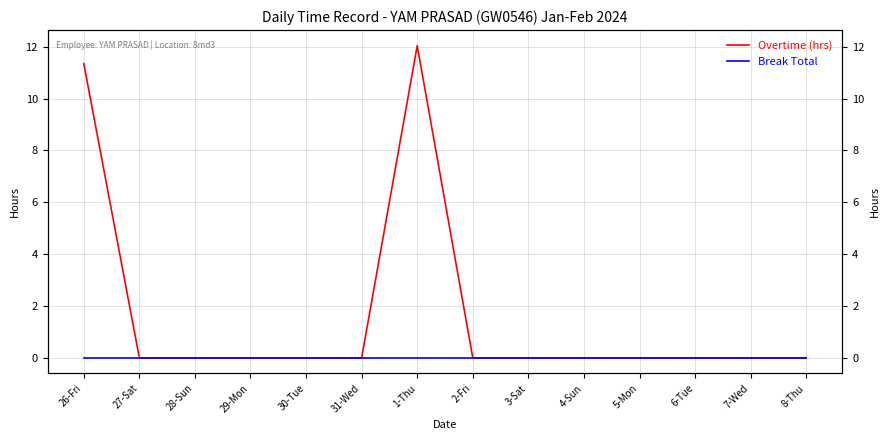

What position from the left is 29-Mon?

4